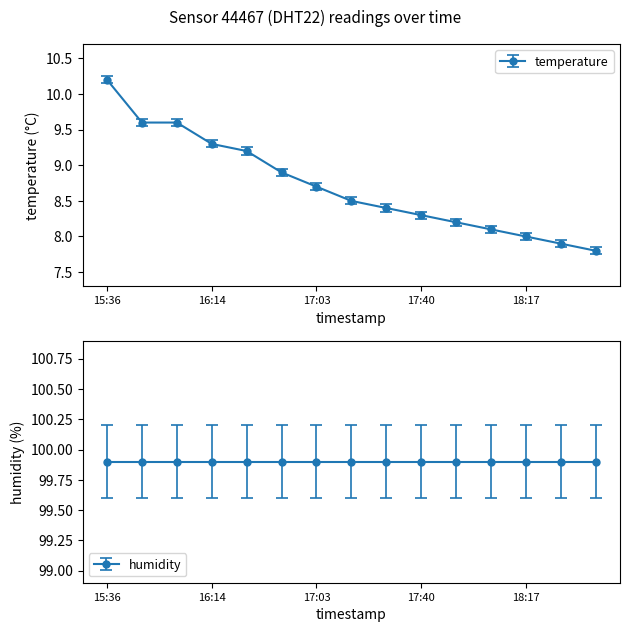

What is the sum of all values?

130.7